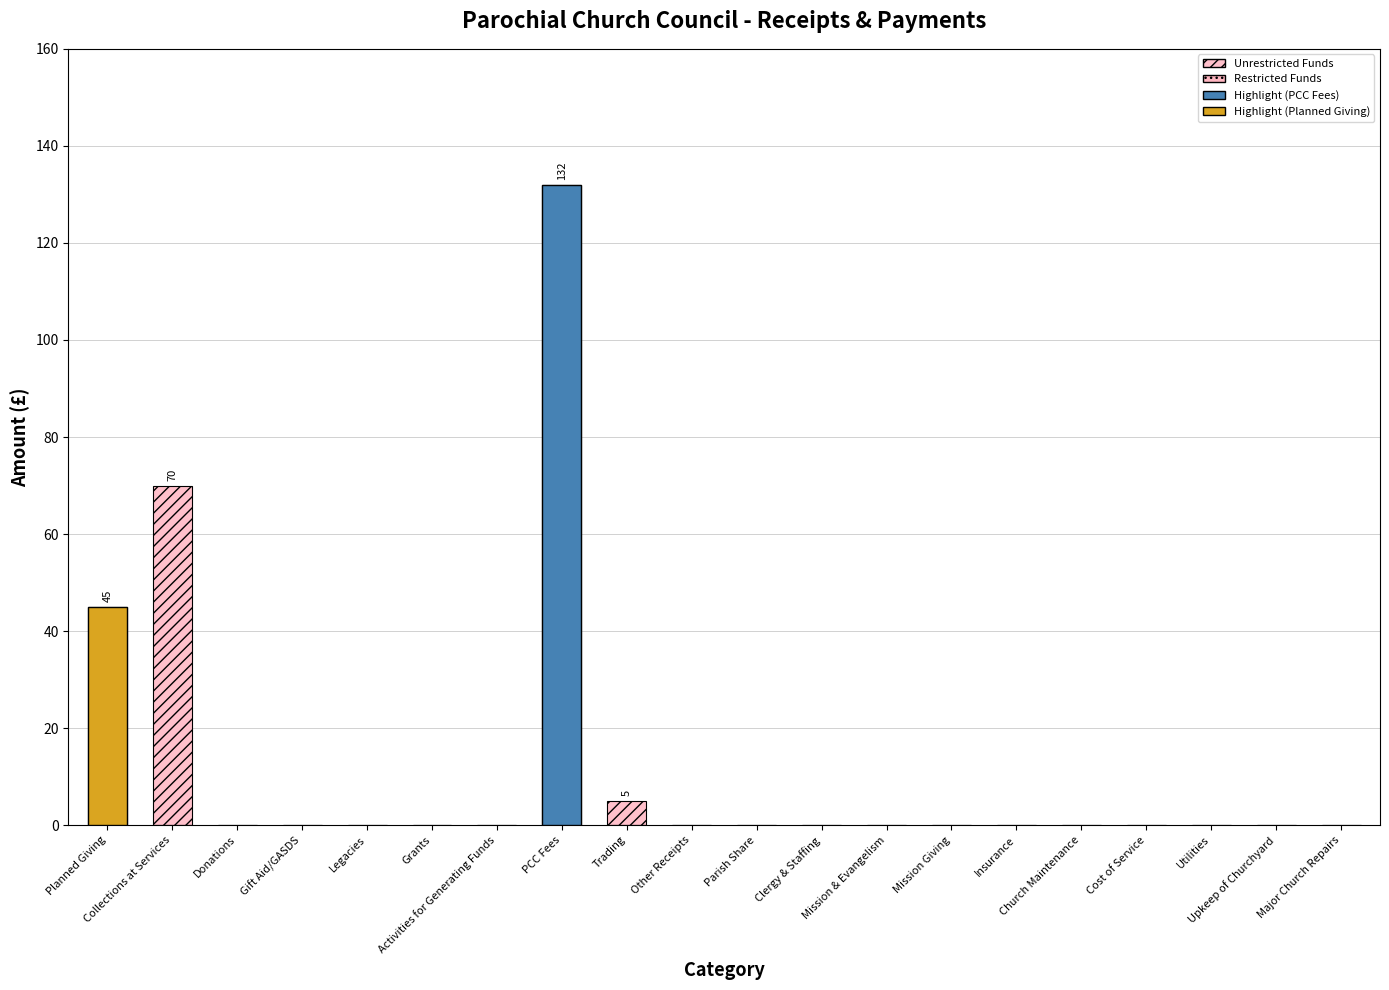

Reading right to left, extract all data points from this chart.

Unrestricted Funds: Major Church Repairs=0	Upkeep of Churchyard=0	Utilities=0	Cost of Service=0	Church Maintenance=0	Insurance=0	Mission Giving=0	Mission & Evangelism=0	Clergy & Staffing=0	Parish Share=0	Other Receipts=0	Trading=5	PCC Fees=132	Activities for Generating Funds=0	Grants=0	Legacies=0	Gift Aid/GASDS=0	Donations=0	Collections at Services=70	Planned Giving=45
Restricted Funds: Major Church Repairs=0	Upkeep of Churchyard=0	Utilities=0	Cost of Service=0	Church Maintenance=0	Insurance=0	Mission Giving=0	Mission & Evangelism=0	Clergy & Staffing=0	Parish Share=0	Other Receipts=0	Trading=0	PCC Fees=0	Activities for Generating Funds=0	Grants=0	Legacies=0	Gift Aid/GASDS=0	Donations=0	Collections at Services=0	Planned Giving=0